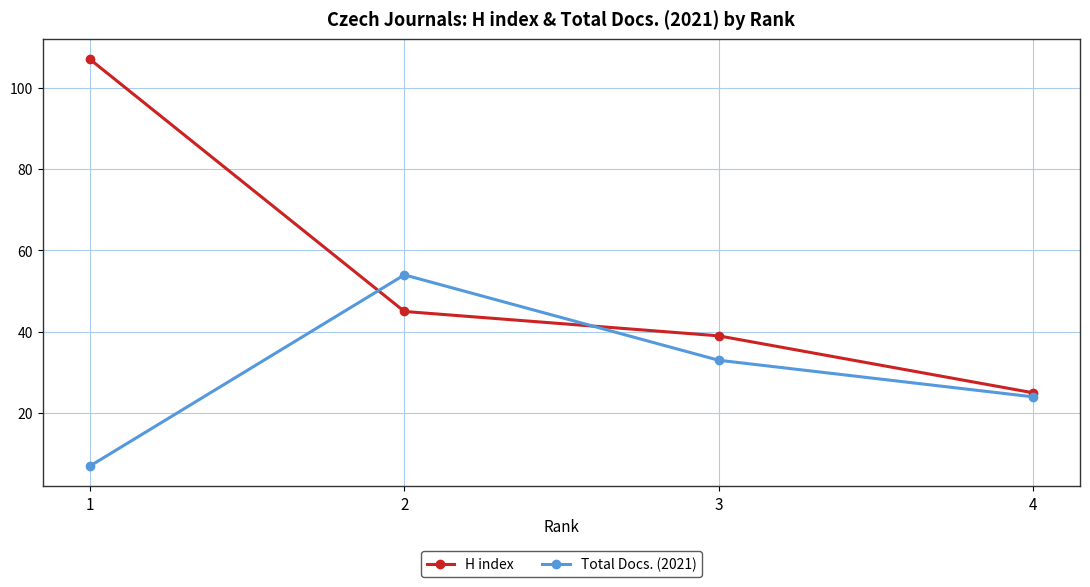

At how many categories does at least one series exceed 28?

3